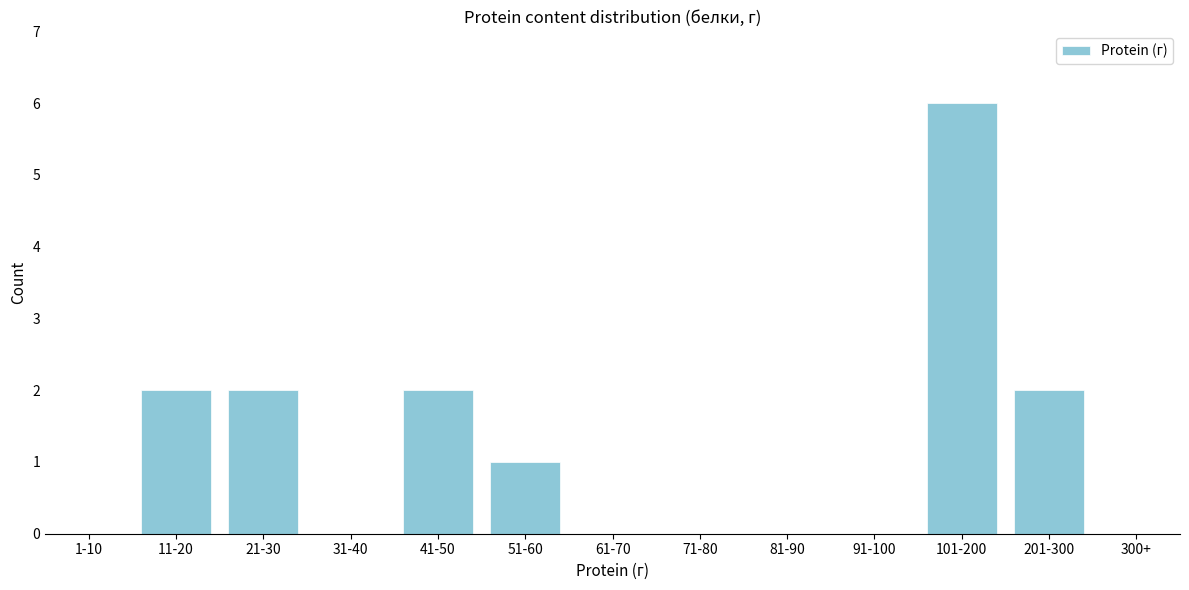

Reading right to left, transcribe all the data shown in this chart.

300+=0	201-300=2	101-200=6	91-100=0	81-90=0	71-80=0	61-70=0	51-60=1	41-50=2	31-40=0	21-30=2	11-20=2	1-10=0